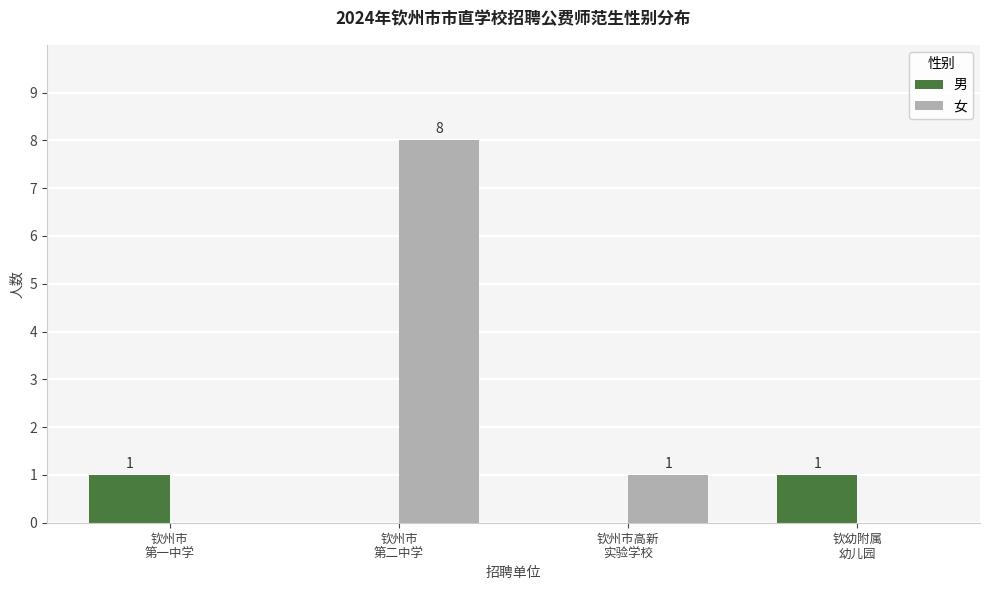

Which series has the largest total across all categories?

女